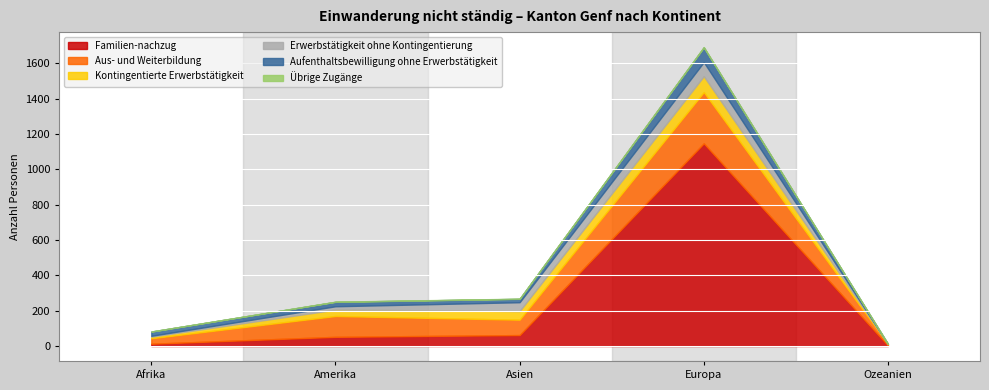

Reading left to right, what are all the values shown in this chart?

Familien-nachzug: Afrika=13	Amerika=52	Asien=62	Europa=1147	Ozeanien=3
Aus- und Weiterbildung: Afrika=31	Amerika=118	Asien=87	Europa=290	Ozeanien=8
Kontingentierte Erwerbstätigkeit: Afrika=9	Amerika=36	Asien=49	Europa=90	Ozeanien=1
Erwerbstätigkeit ohne Kontingentierung: Afrika=5	Amerika=19	Asien=50	Europa=80	Ozeanien=0
Aufenthaltsbewilligung ohne Erwerbstätigkeit: Afrika=24	Amerika=25	Asien=19	Europa=83	Ozeanien=0
Übrige Zugänge: Afrika=0	Amerika=1	Asien=1	Europa=2	Ozeanien=0